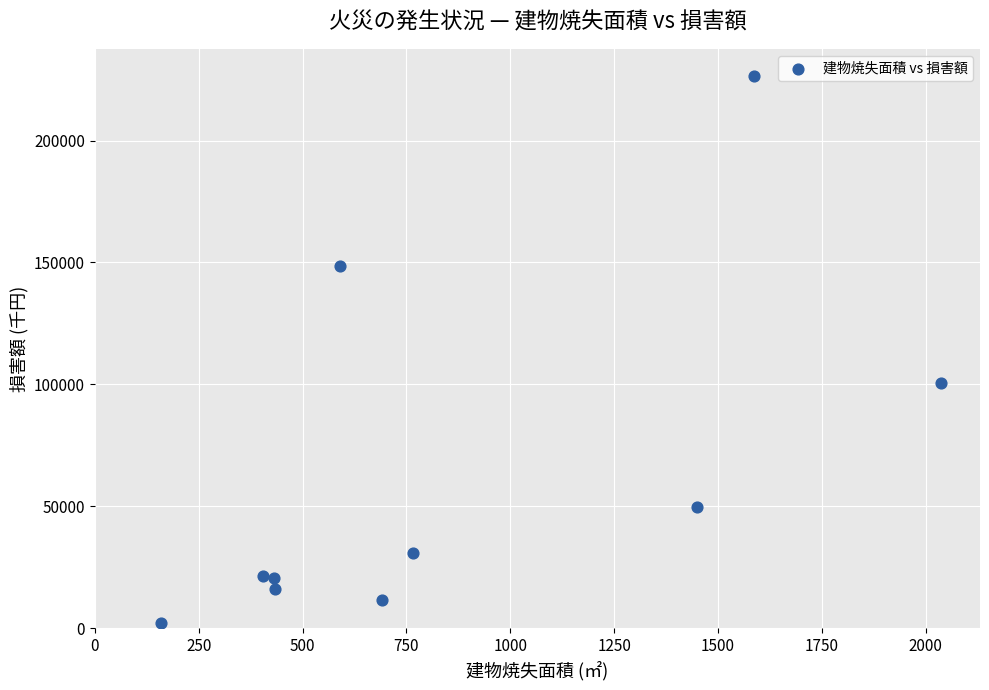

What Y value in the scatter plot is closest to 114368?

100659